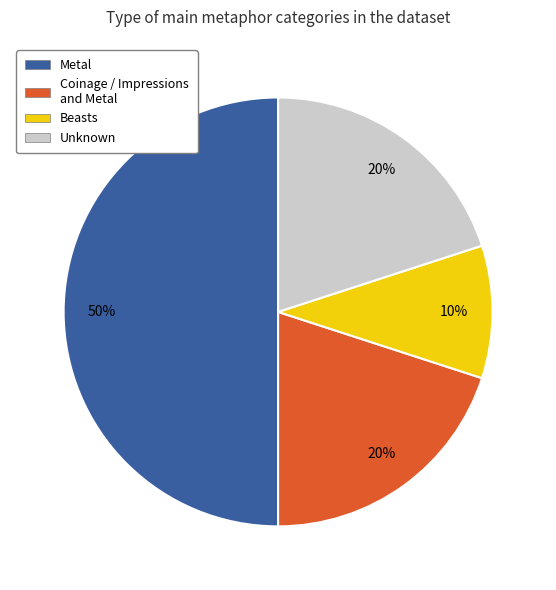

How many slices are in this pie chart?

4